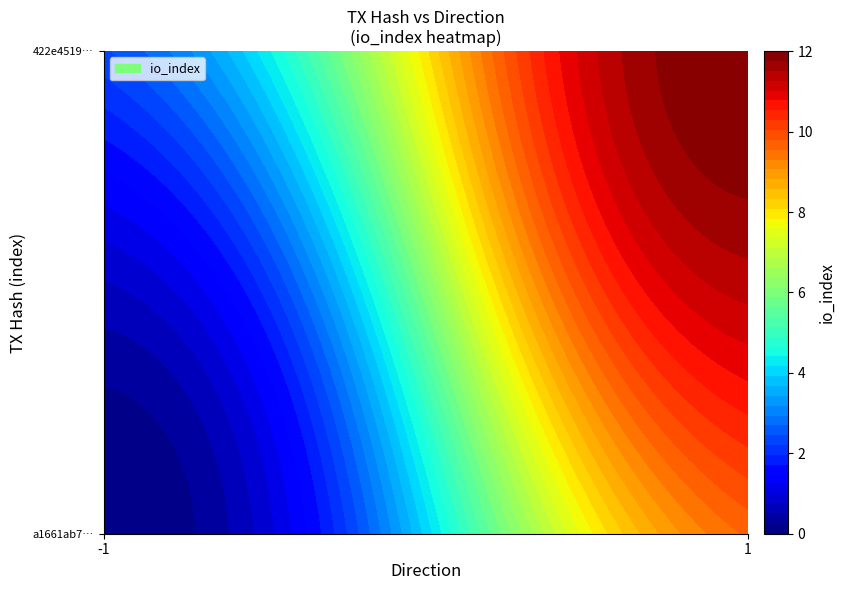

Which has a higher value, io_index or direction?

io_index